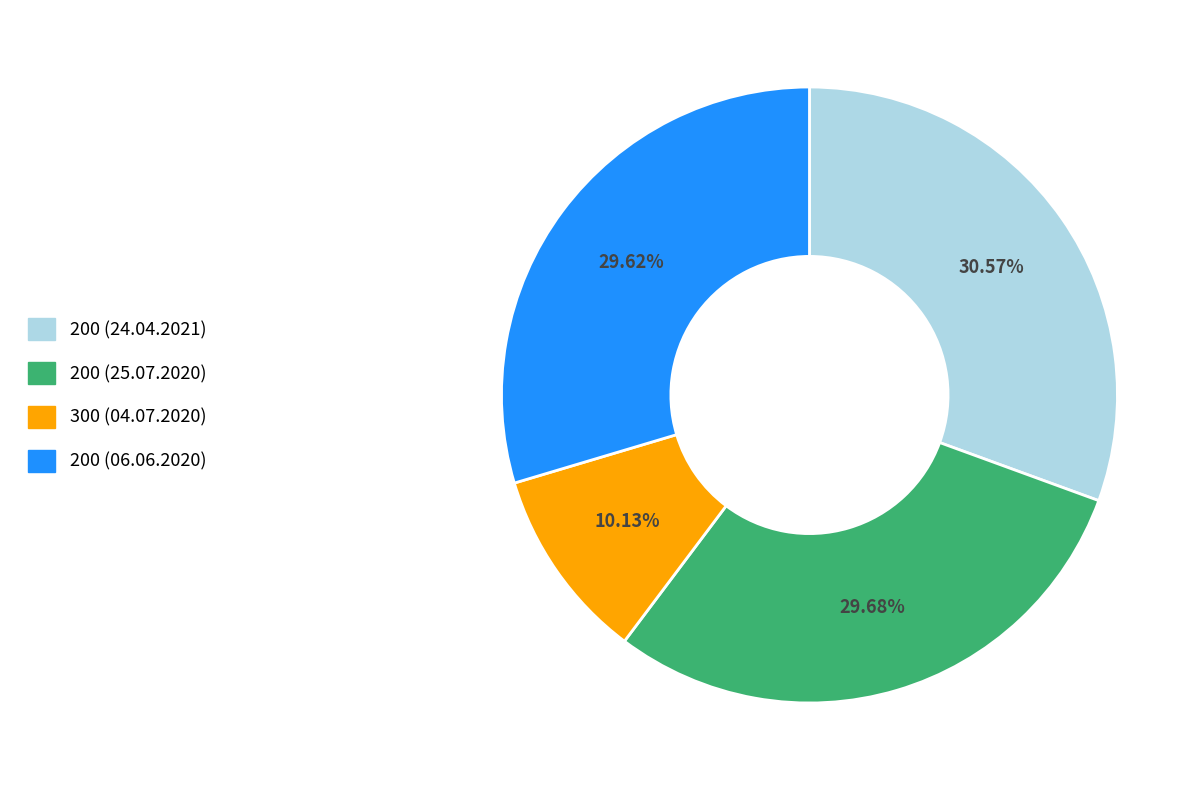

How many segments does this pie chart have?

4